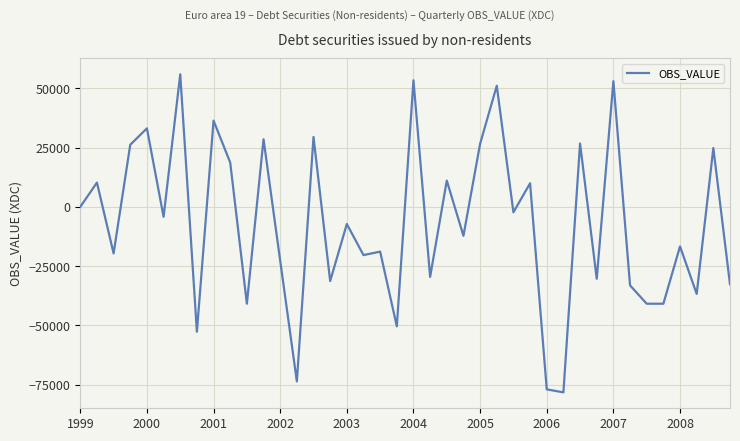

What is the smallest value displayed?

-78213.7